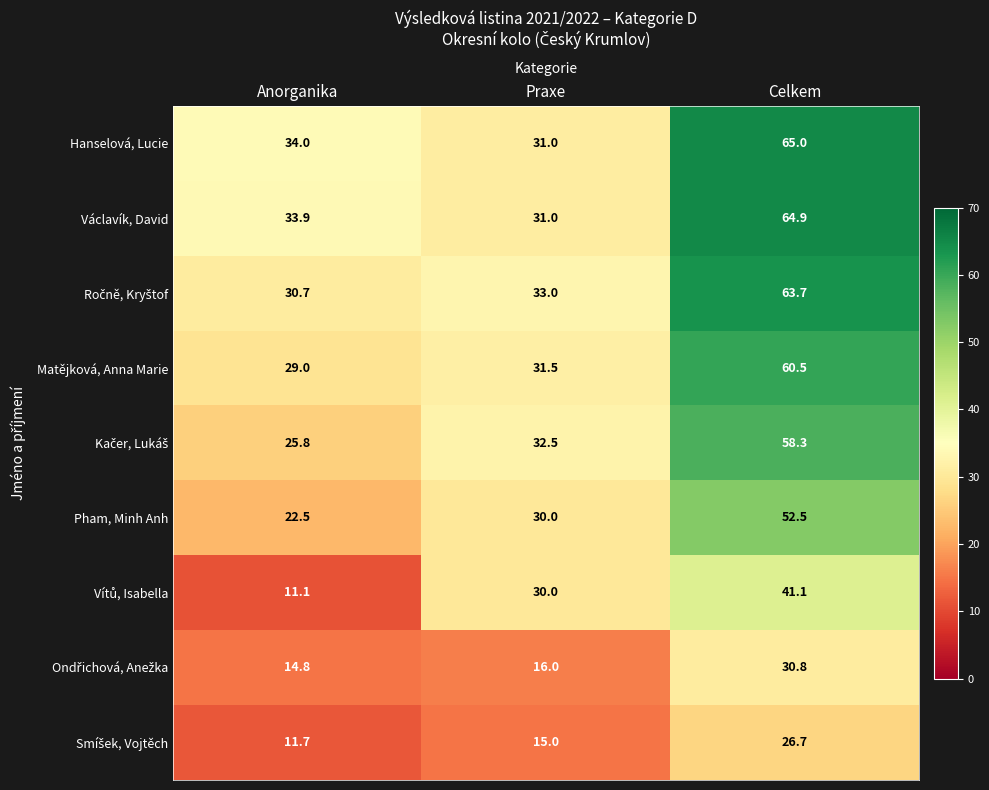

Read the Václavík, David value at Anorganika.

33.9